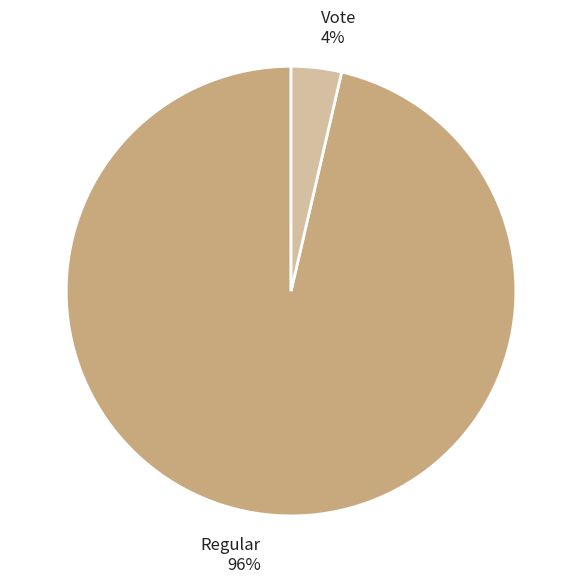

Count the number of slices in the pie.

2